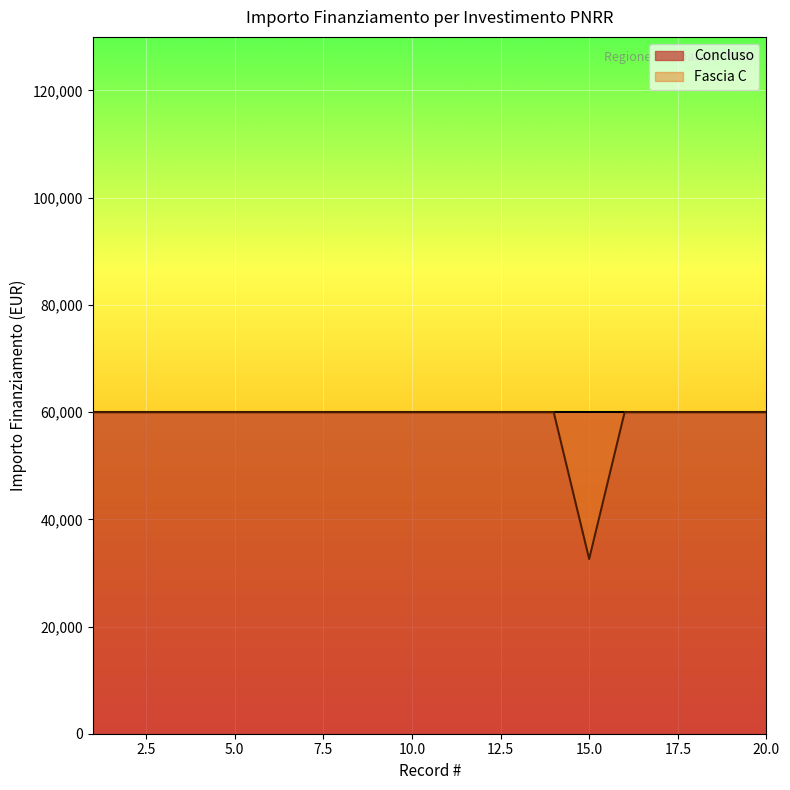

How many lines are shown in the chart?

1